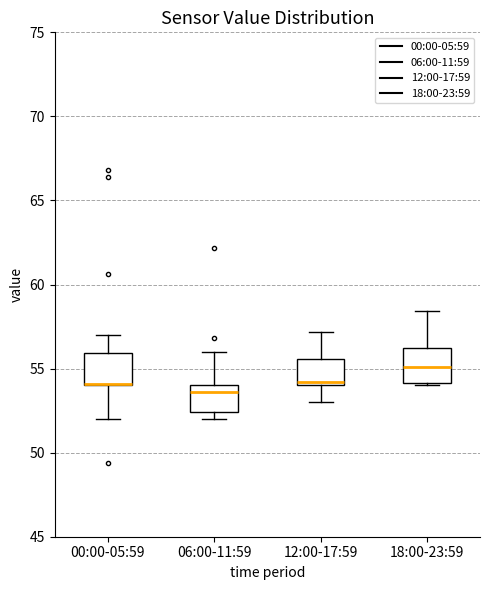

Reading left to right, read every box against the y-axis: the position of its median line, the range the box covers, and the ends of its whiskers. The values are not printed on the chart, so give them approximately, as read against the axis.

00:00-05:59: median 54.0 (drawn on the box's lower edge), box 54.0 to 56.0, whiskers 52.0 to 57.0
06:00-11:59: median 53.5, box 52.5 to 54.0, whiskers 52.0 to 56.0
12:00-17:59: median 54.0 (just above the box's lower edge), box 54.0 to 55.5, whiskers 53.0 to 57.0
18:00-23:59: median 55.0, box 54.0 to 56.5, whiskers 54.0 (just below the box's lower edge) to 58.5